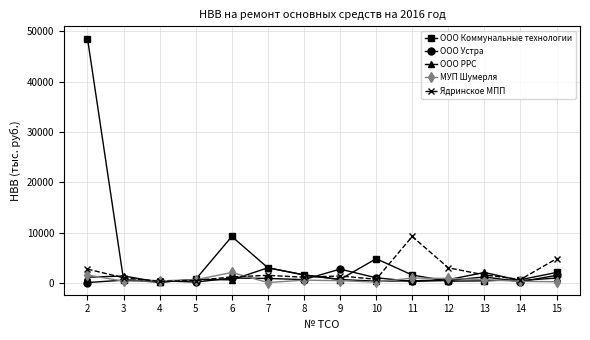

The ООО Устра series shows 505.1 at 12. True or false?

True